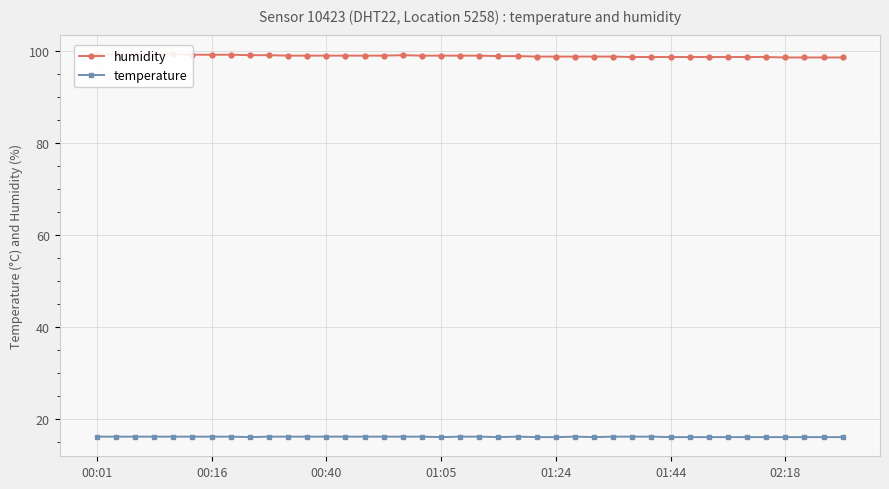

The temperature series shows 16.2 at 00:40. True or false?

True